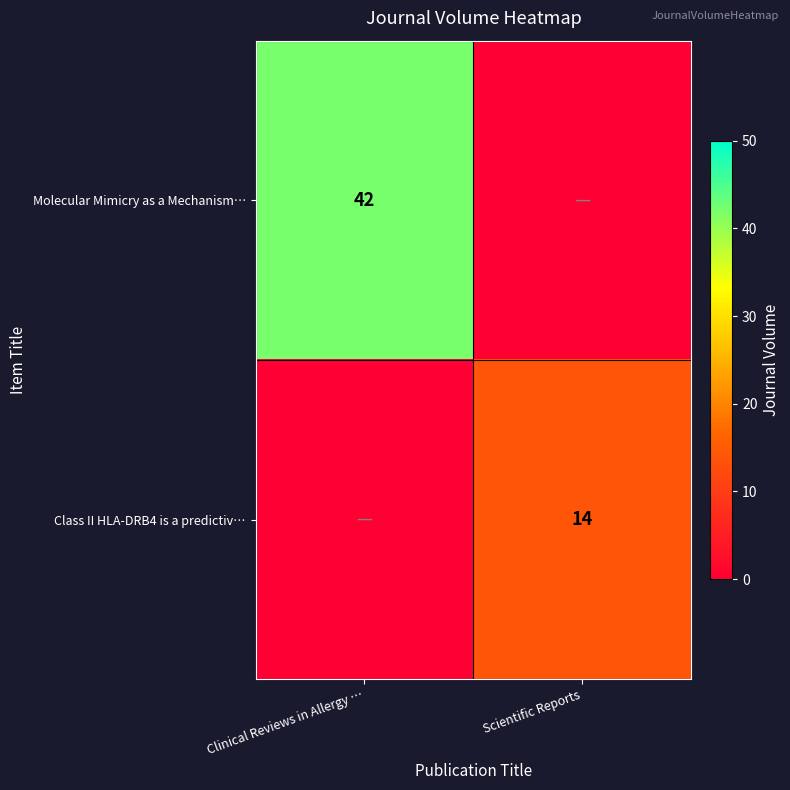

True or false: Class II HLA-DRB4 is a predictiv… has a value of 6 at Scientific Reports.

False